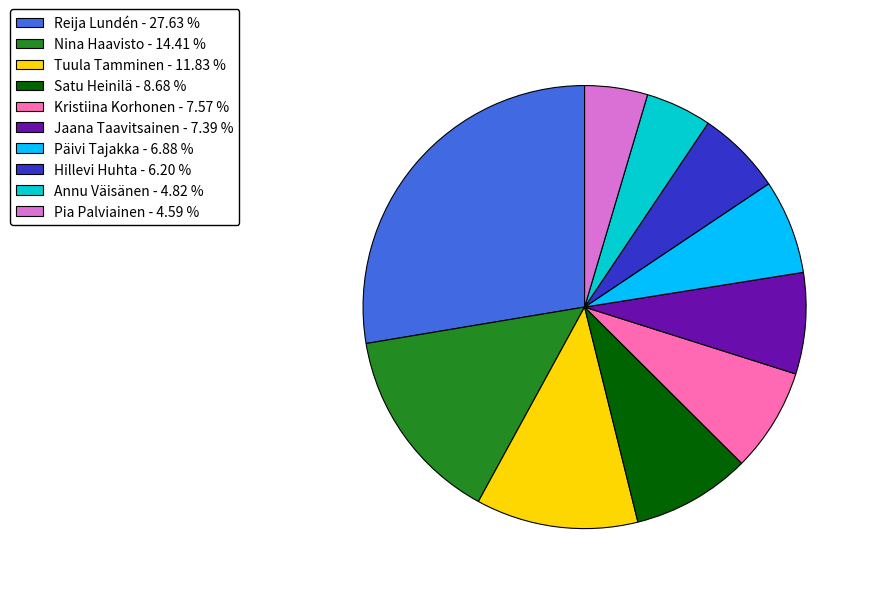

Do Satu Heinilä - 8.68 % and Reija Lundén - 27.63 % together represent more than half of the pie?

No